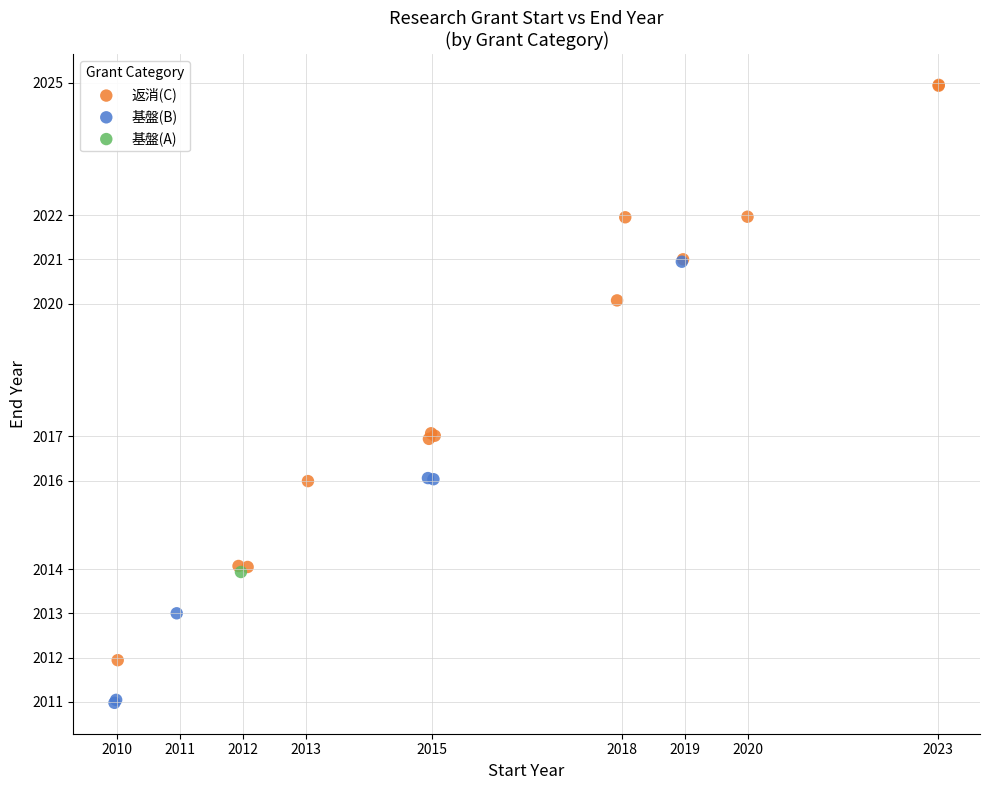

What are all the series names shown in the legend?

返消(C), 基盤(B), 基盤(A)